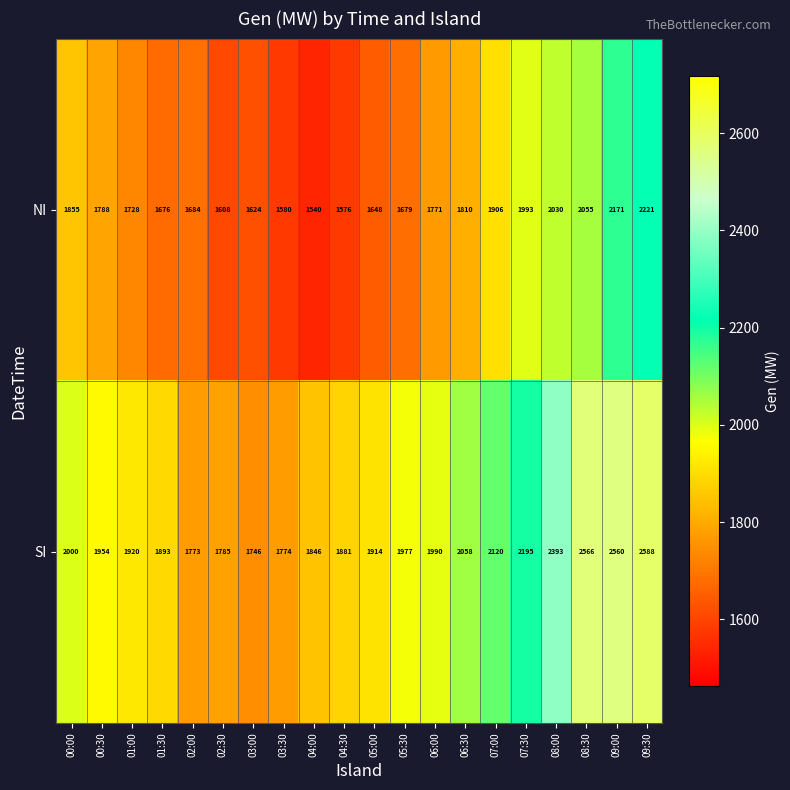

List the series in order of their overall mean, lowest first.

NI, SI